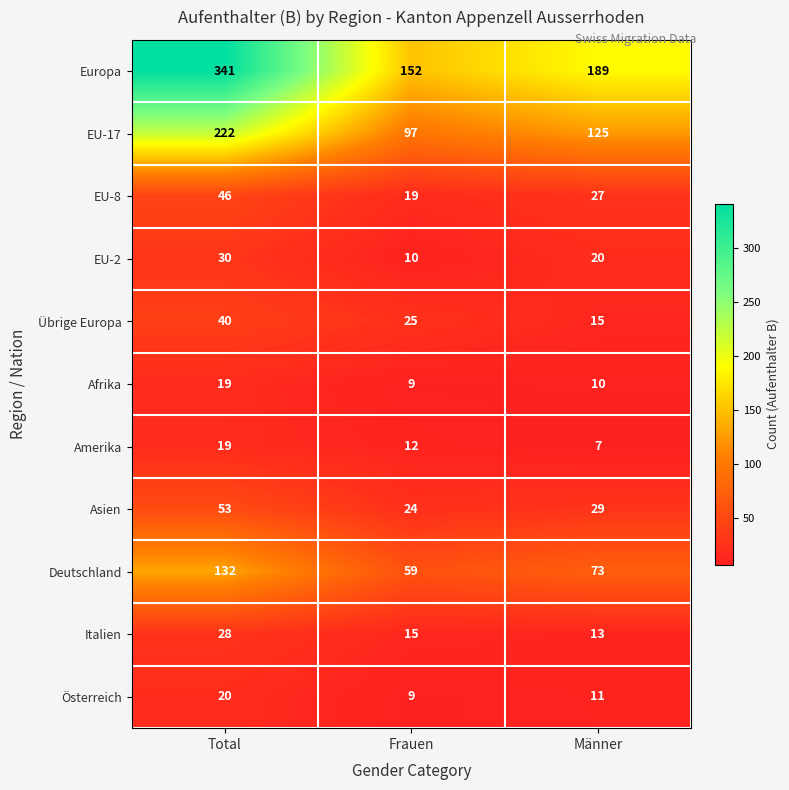

At Männer, list the series in order from smallest to largest.

Amerika, Afrika, Österreich, Italien, Übrige Europa, EU-2, EU-8, Asien, Deutschland, EU-17, Europa